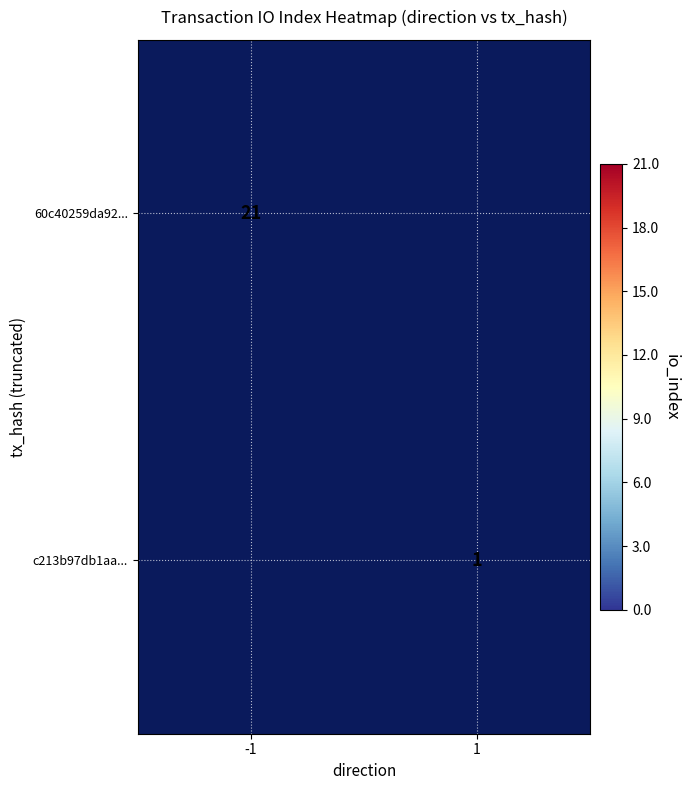

What is the maximum value shown in the chart?

21